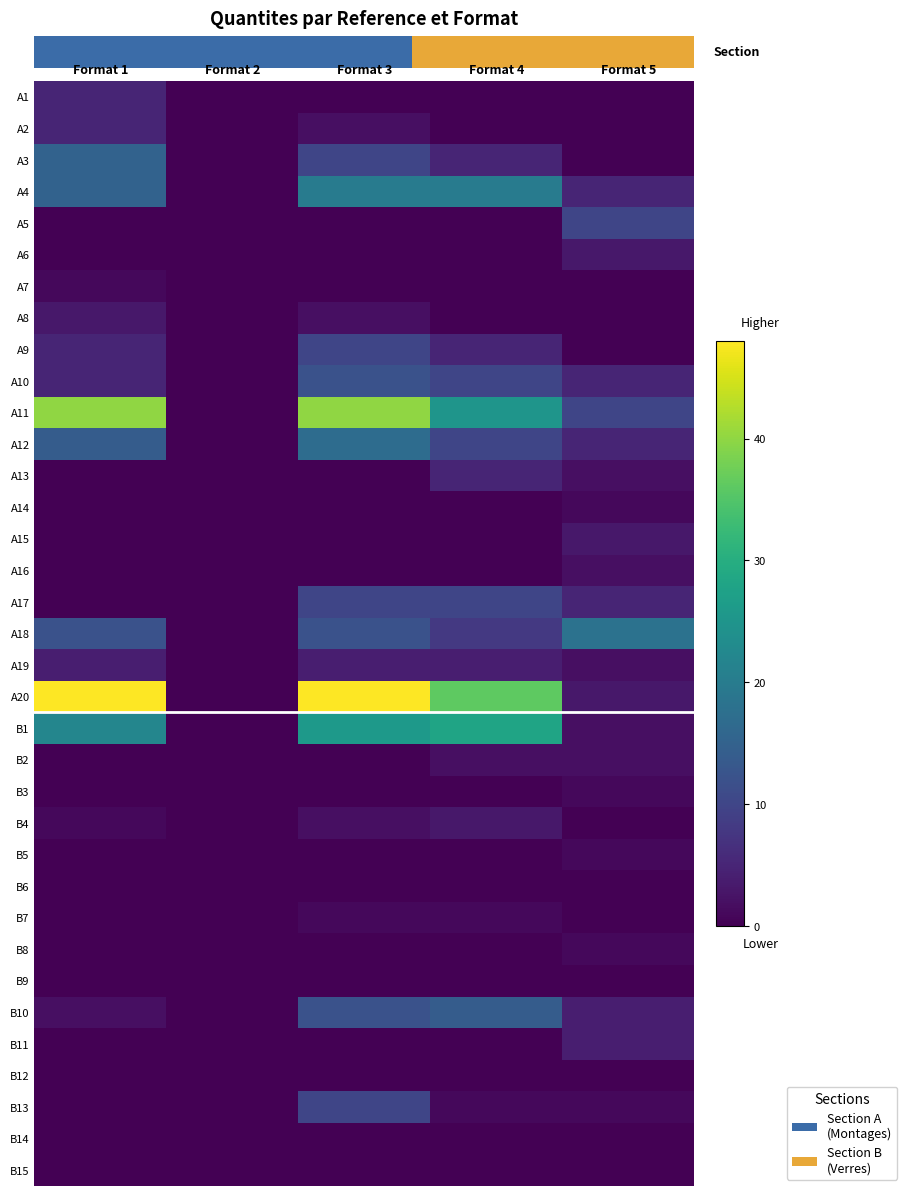

The value of A8 at Format 1 is 1. True or false?

False